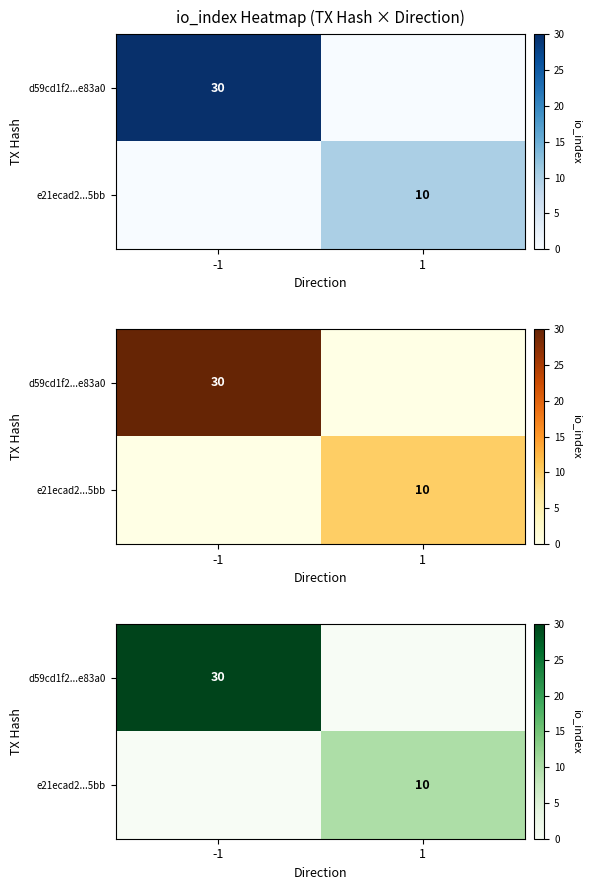

Is the value of d59cd1f2...e83a0 at -1 greater than the value of e21ecad2...5bb at 1?

Yes